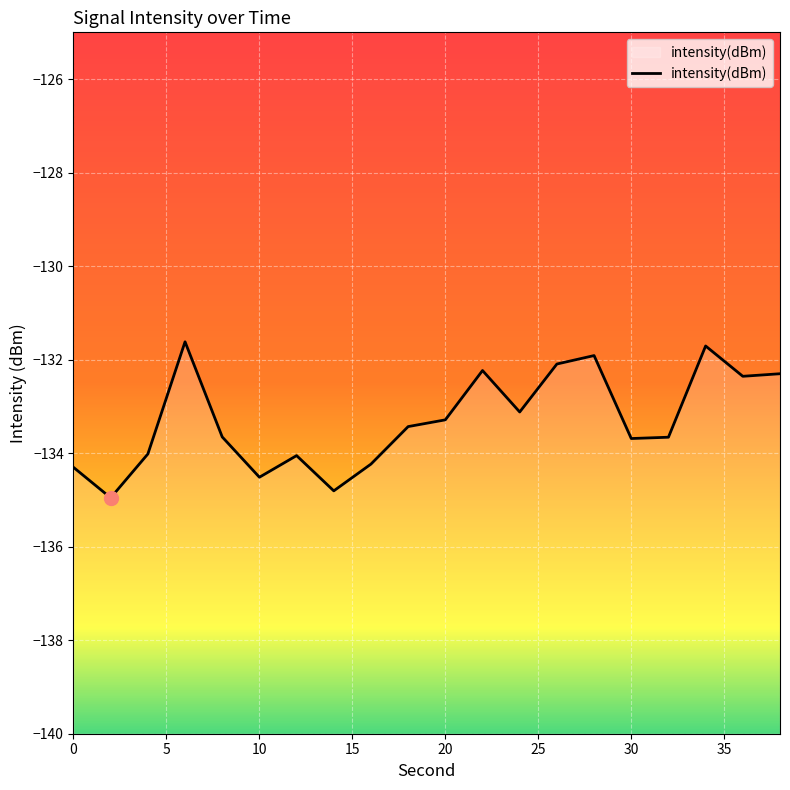

At which category does the chart reach its peak across all series?

6